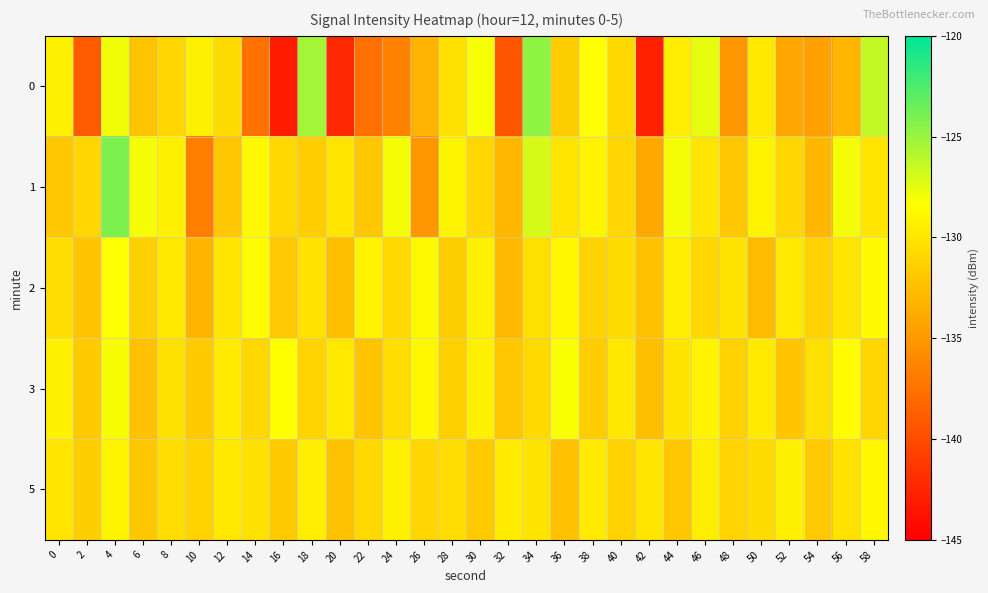

Which label corresponds to the smallest value in the chart?

16